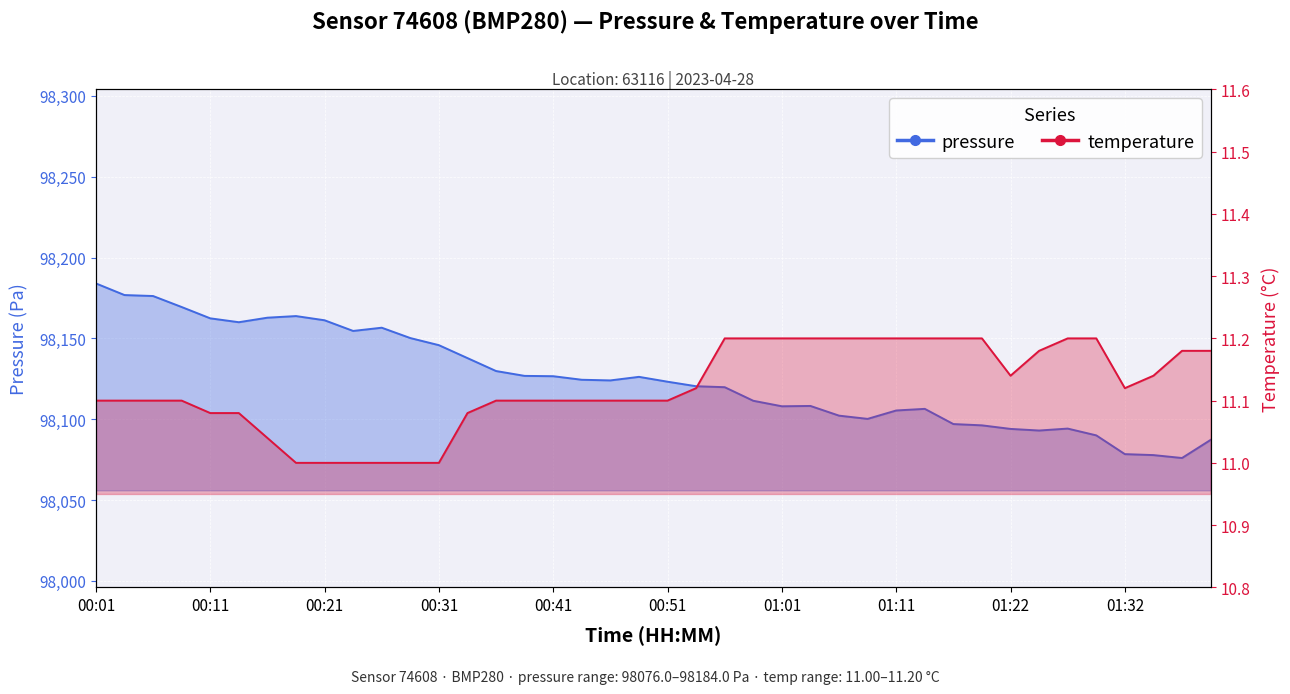

Where does the pressure series first go above 98124?

00:01